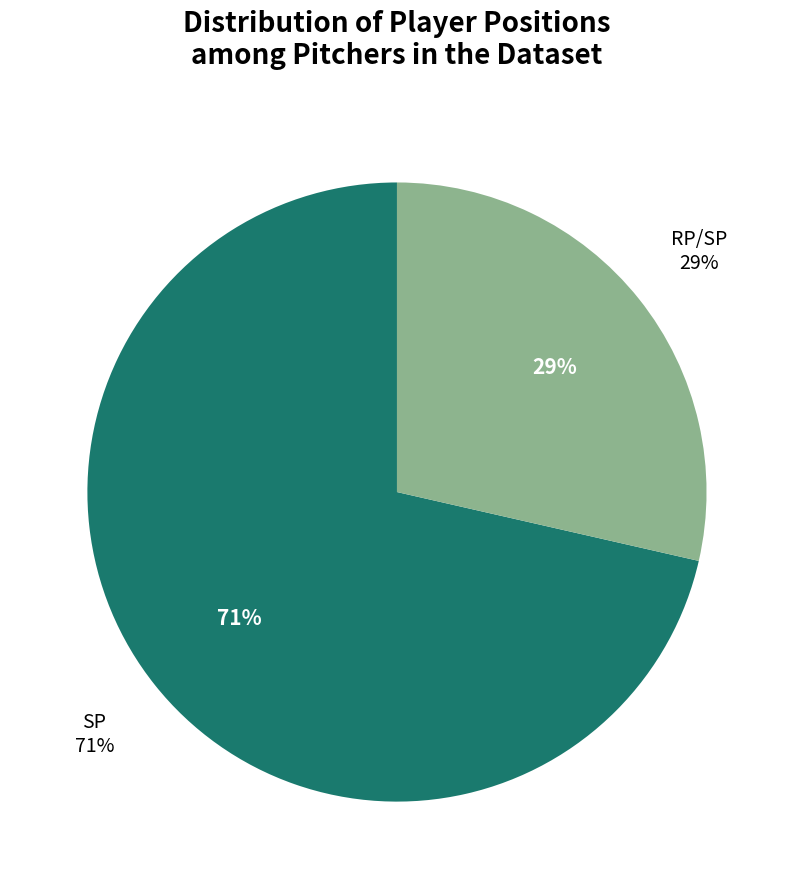

To the nearest percent, what is the average slice percentage?

50%